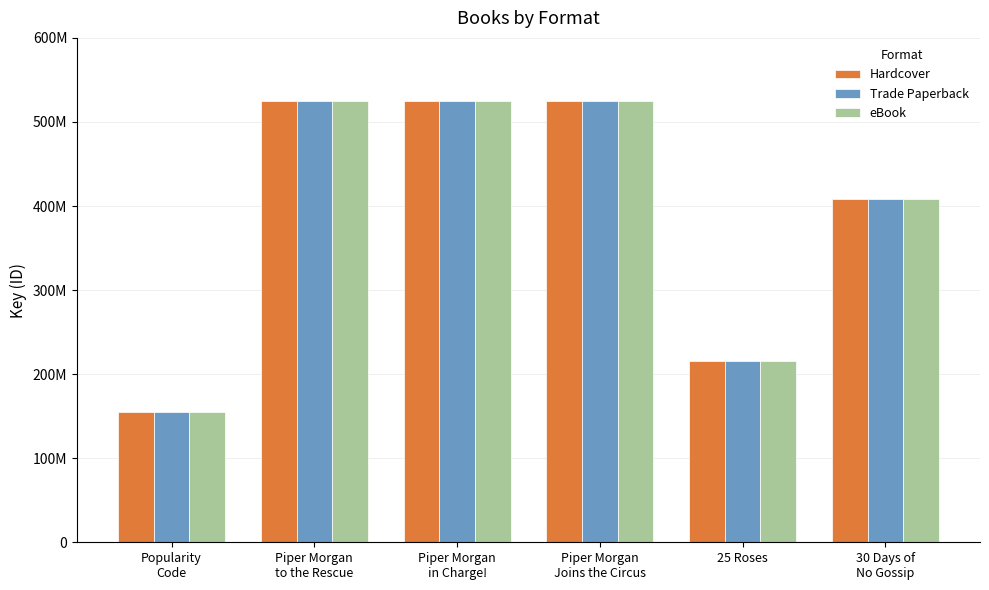

List the series in order of their peak value, lowest first.

Hardcover, Trade Paperback, eBook